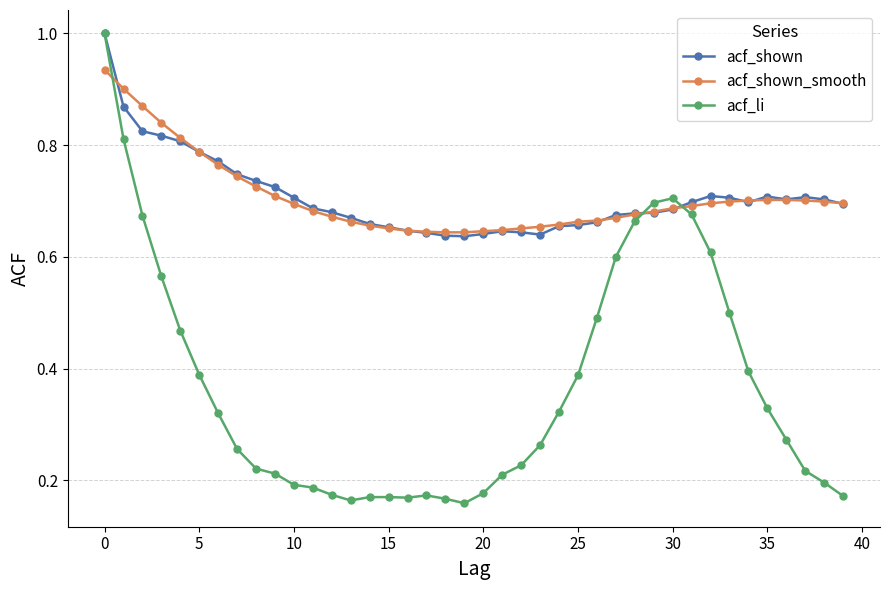

What is the maximum value shown in the chart?

1.0